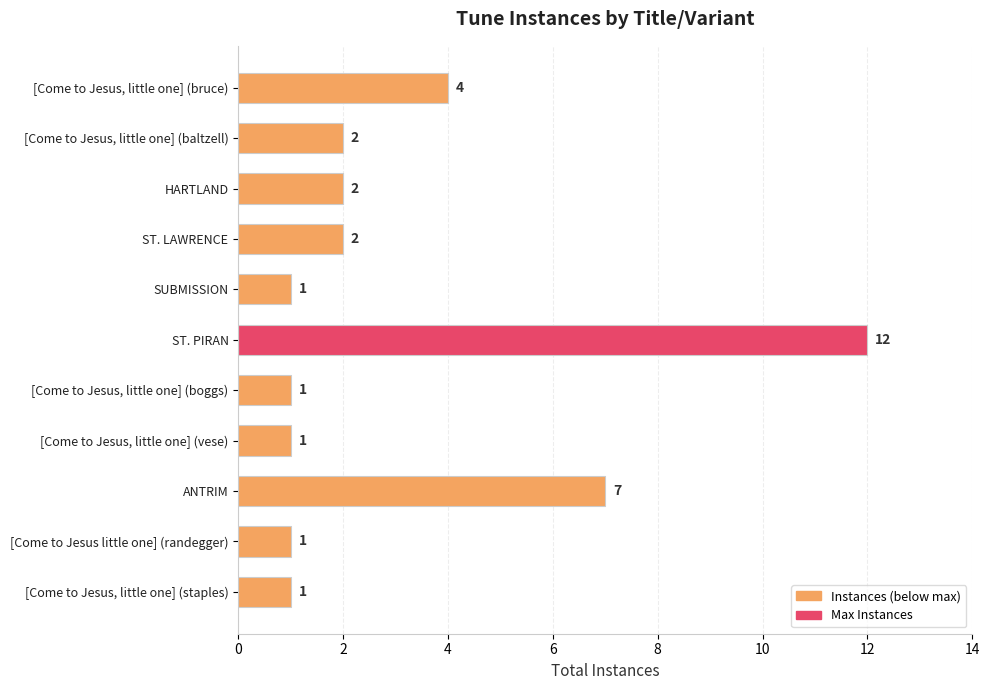

What is the difference between the maximum and minimum values?

11